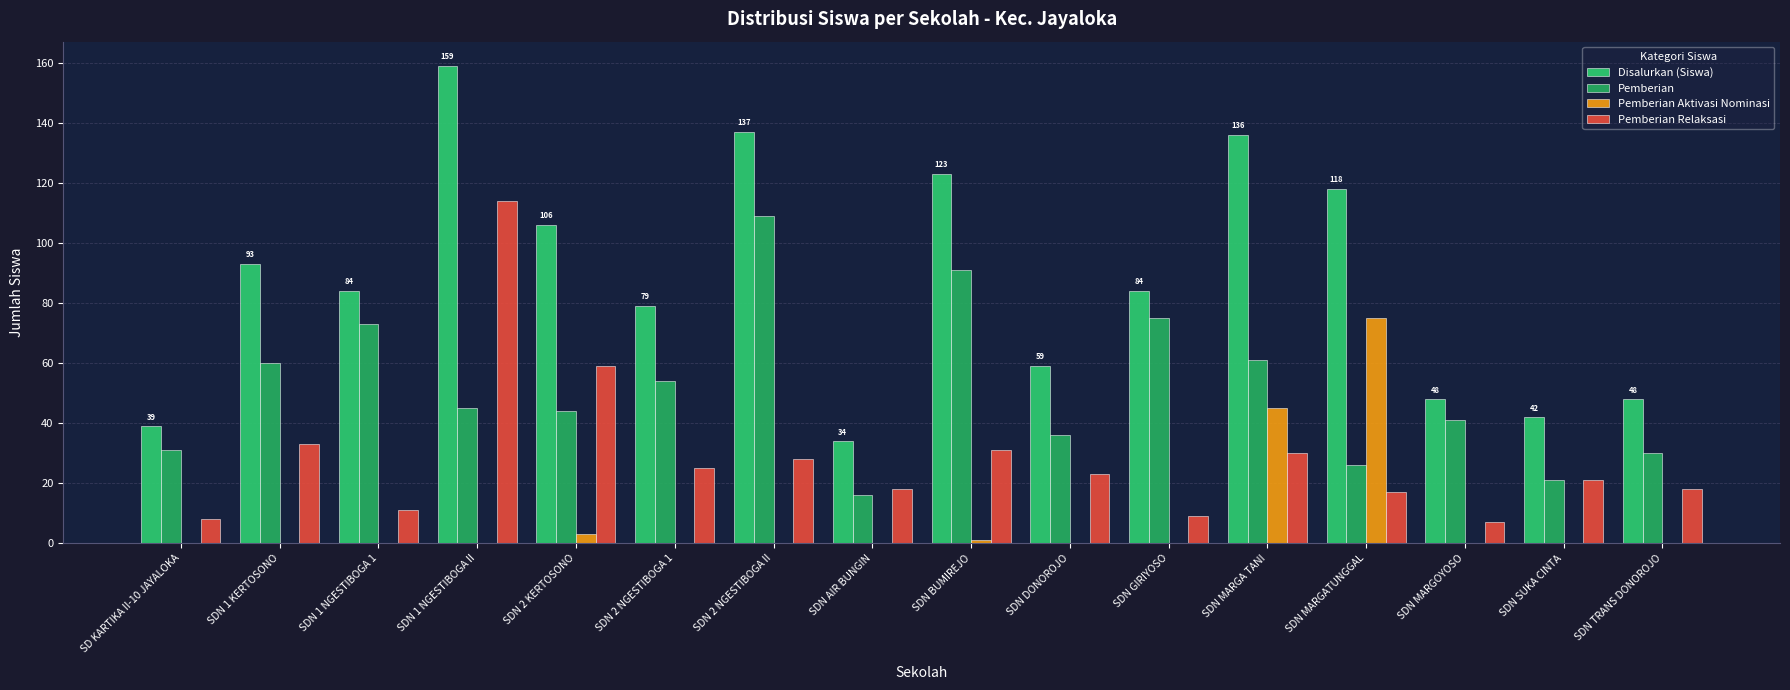

What is the label of the 6th bar from the left?

SDN 2 NGESTIBOGA 1